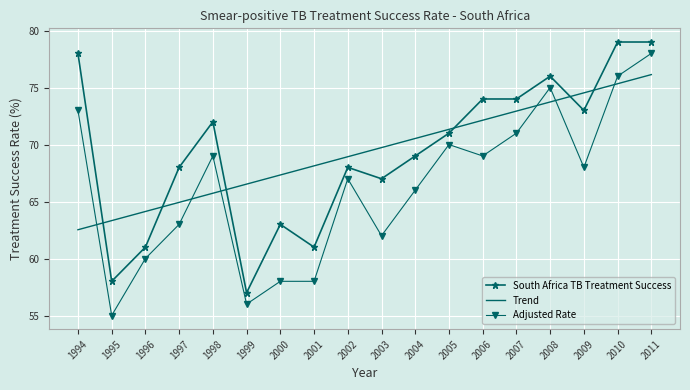

True or false: Adjusted Rate and South Africa TB Treatment Success intersect in this chart.

False